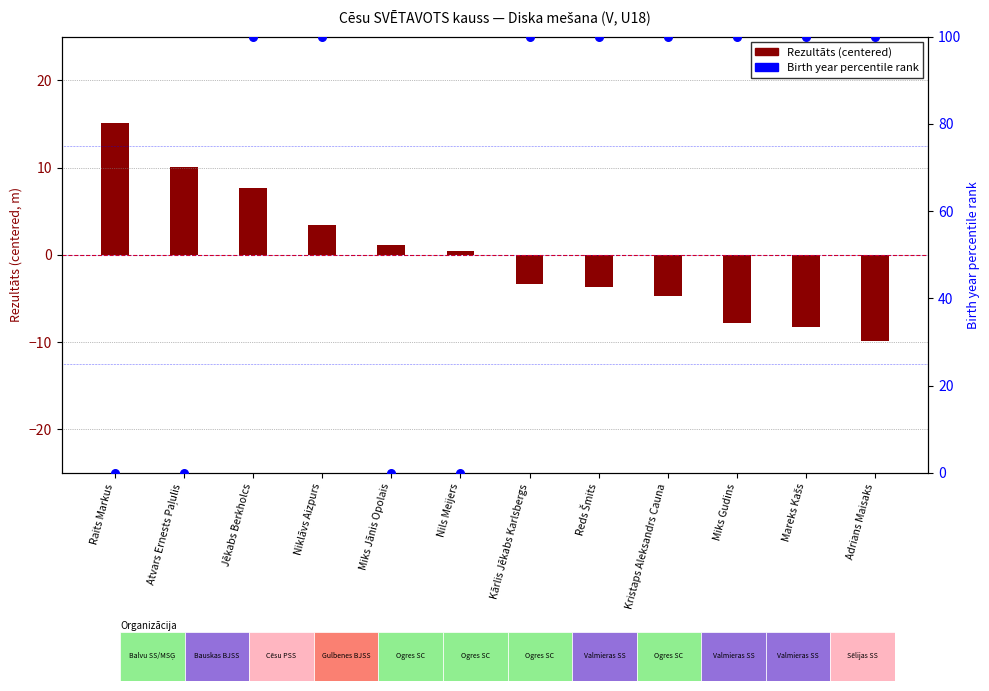

Which series contains the lowest Y value?

Rezultāts (centered)